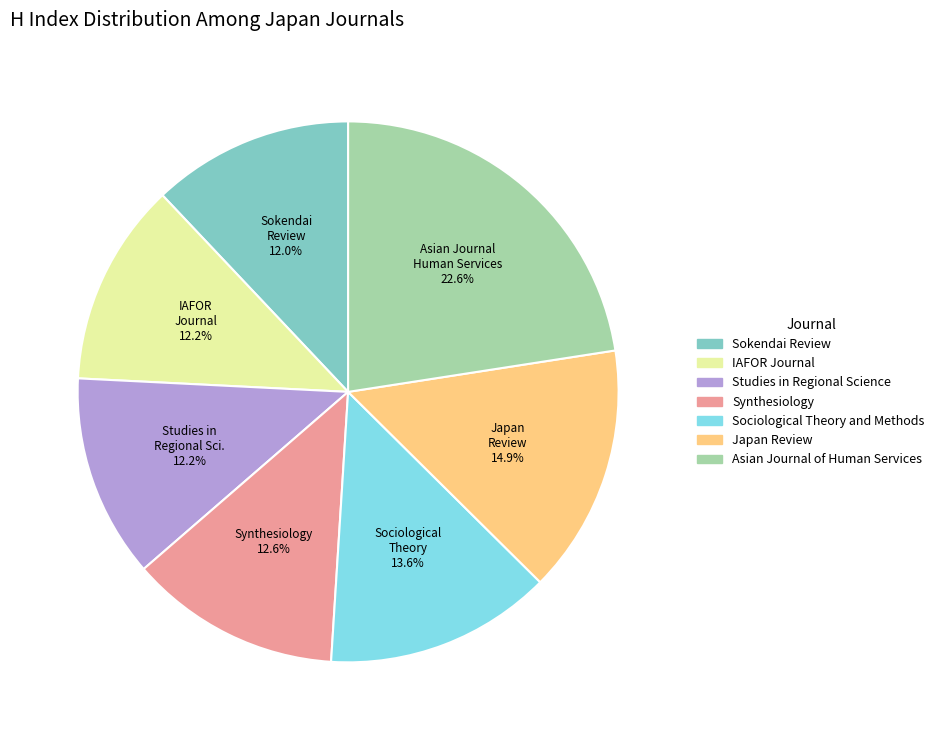

Is there any slice that represents more than half of the pie?

No